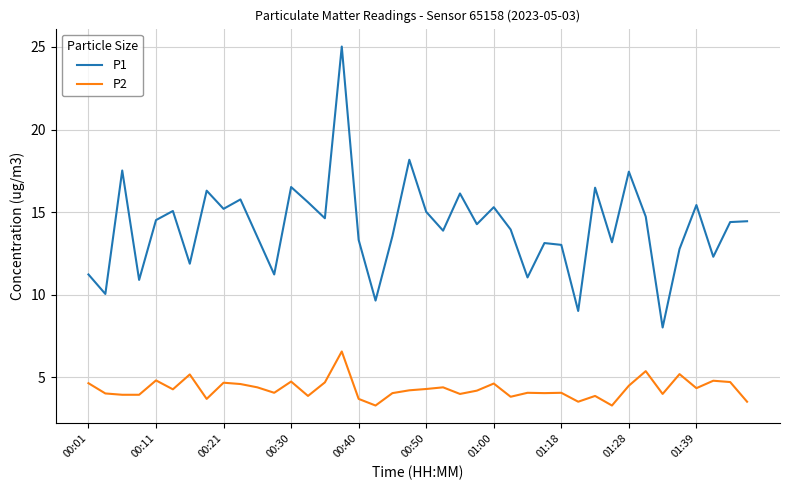

What is the minimum value shown in the chart?

3.3